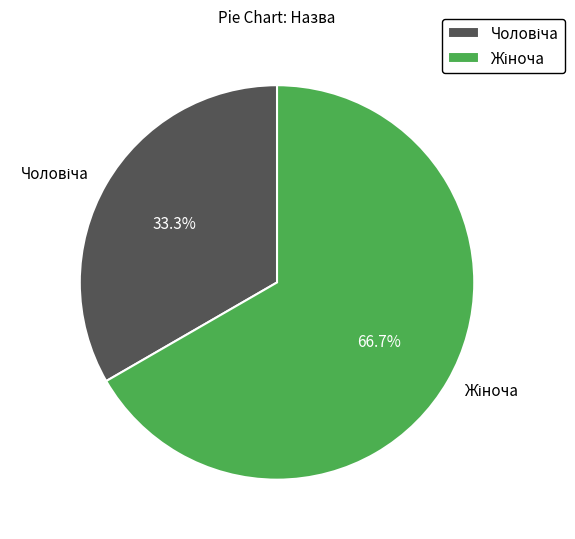

Which category accounts for the majority?

Жіноча